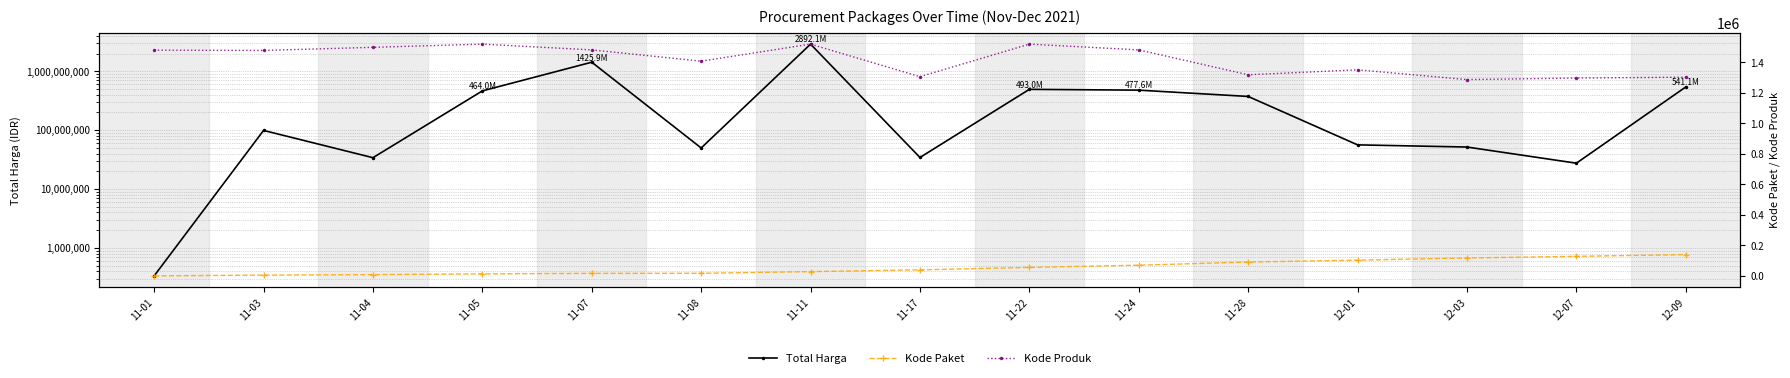

Reading right to left, extract all data points from this chart.

Total Harga: 12-09=541071000	12-07=27412000	12-03=51601000	12-01=56152800	11-28=373404000	11-24=477600000	11-22=493000000	11-17=34292000	11-11=2892122000	11-08=49730040	11-07=1425867900	11-05=464002100	11-04=34000000	11-03=98772570	11-01=333600
Kode Paket: 12-09=139817	12-07=128516	12-03=117783	12-01=103541	11-28=91101	11-24=70453	11-22=55826	11-17=40112	11-11=28271	11-08=17509	11-07=16823	11-05=13652	11-04=8530	11-03=5449	11-01=464
Kode Produk: 12-09=1302598	12-07=1297110	12-03=1286873	12-01=1350905	11-28=1318333	11-24=1481562	11-22=1519260	11-17=1305852	11-11=1519309	11-08=1407595	11-07=1481562	11-05=1519264	11-04=1498322	11-03=1477921	11-01=1479674